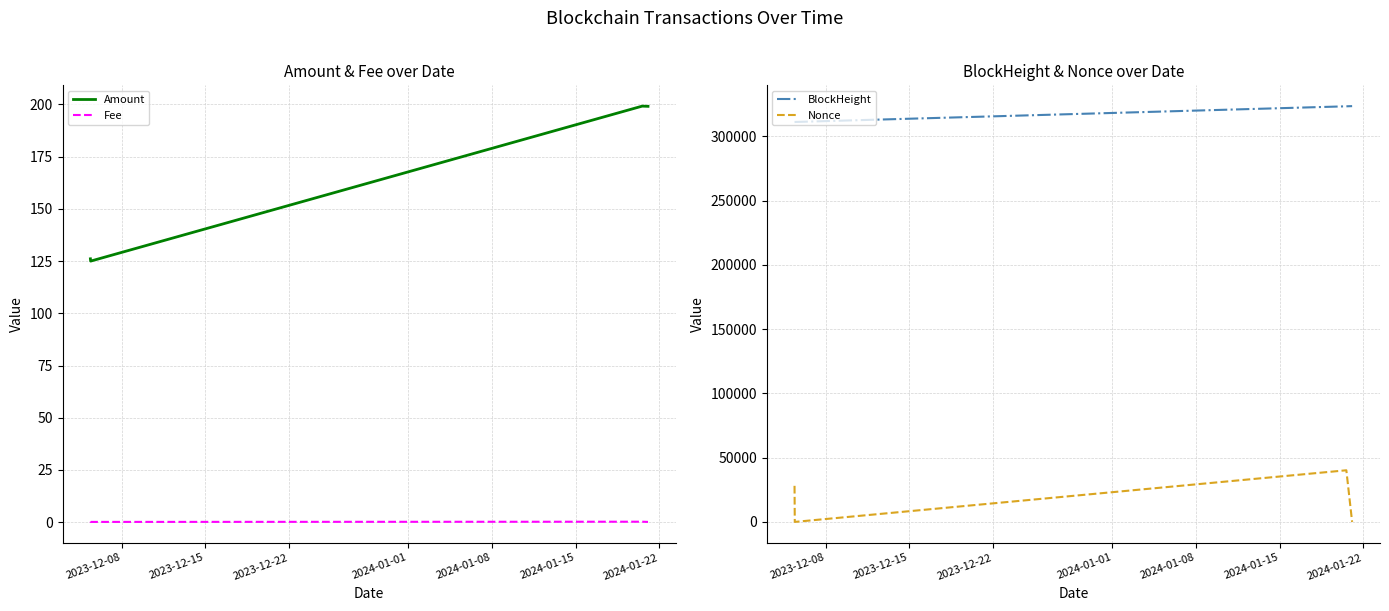

True or false: Nonce and BlockHeight cross at least once.

False